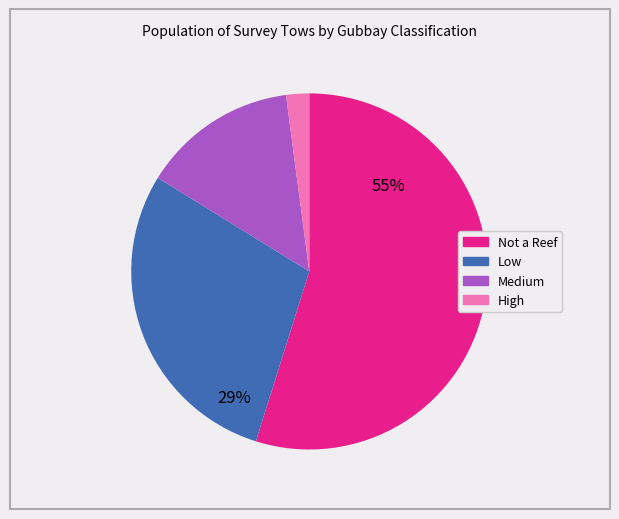

Is there any slice that represents more than half of the pie?

Yes